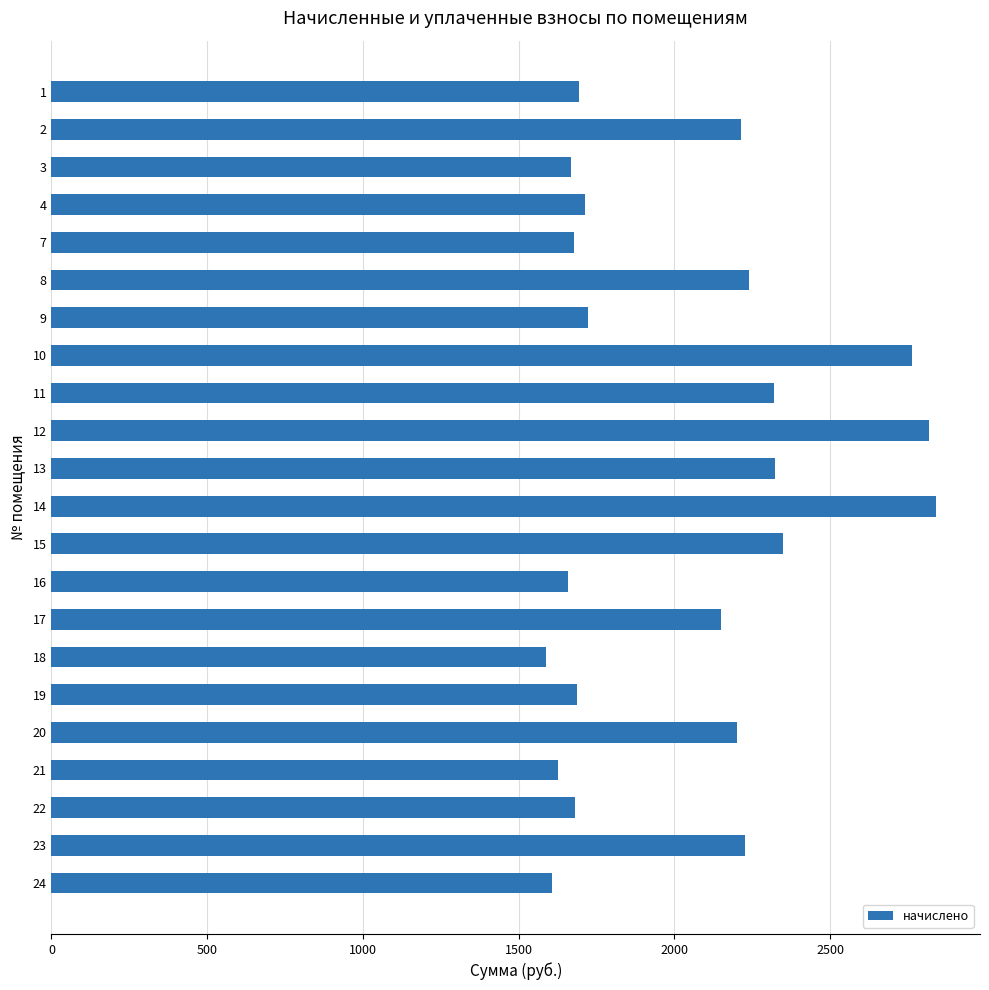

Does the chart contain stacked bars?

No